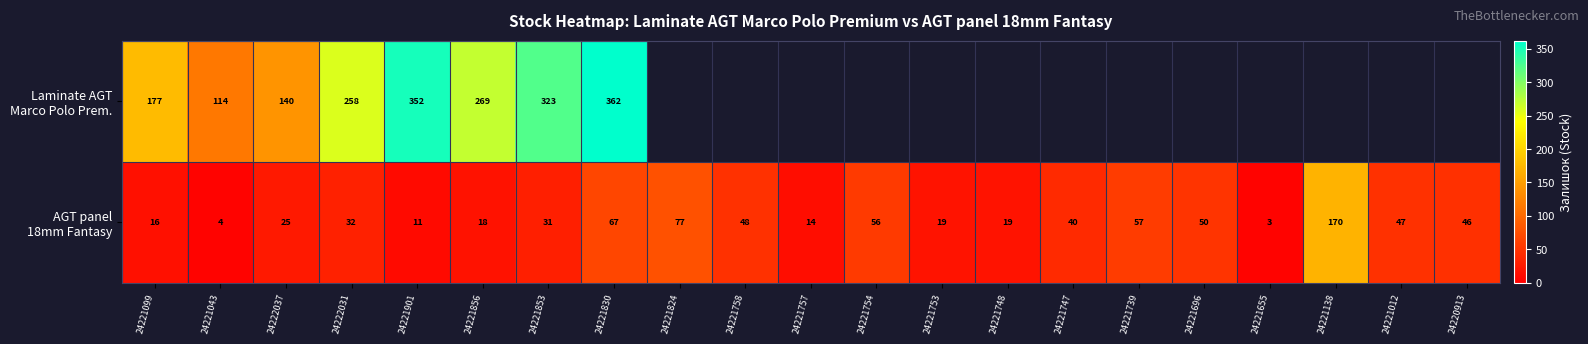

Which series changed the most between 24221754 and 24221138?

AGT panel 18mm Fantasy